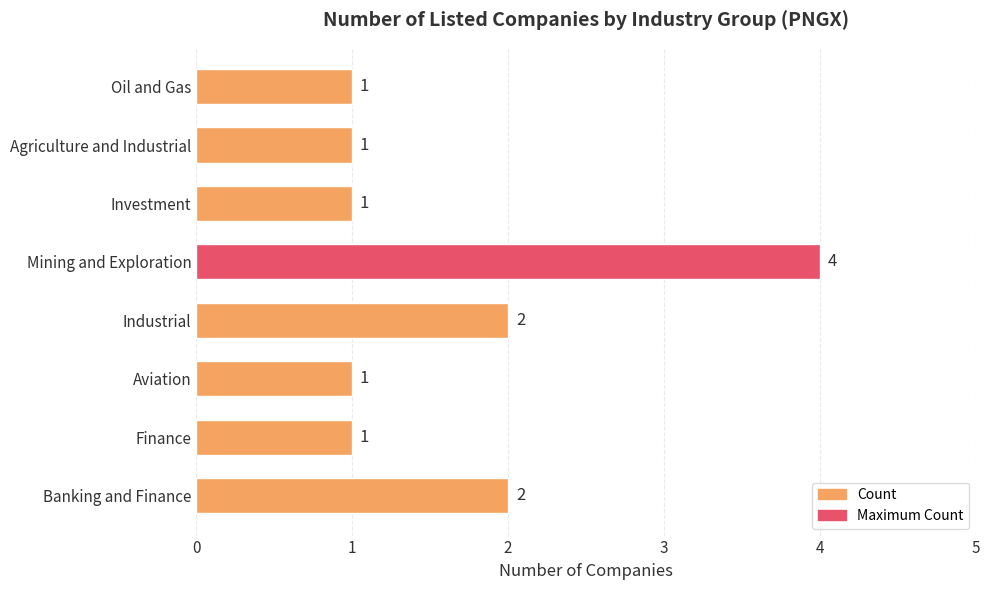

How many bars are there in total?

8